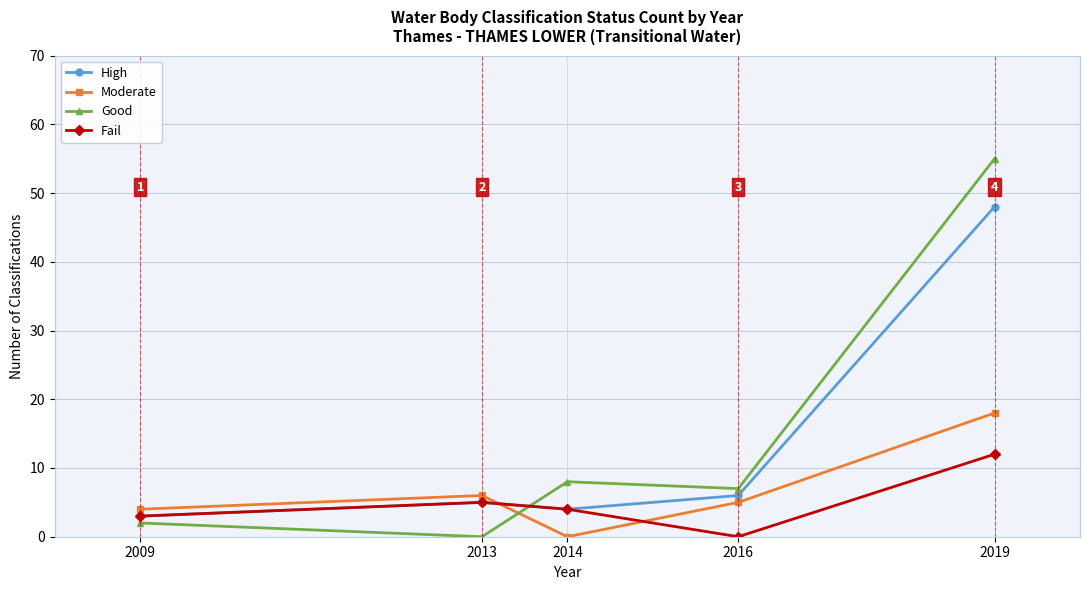

What is the difference between the second highest and second lowest values in the Good series?

6